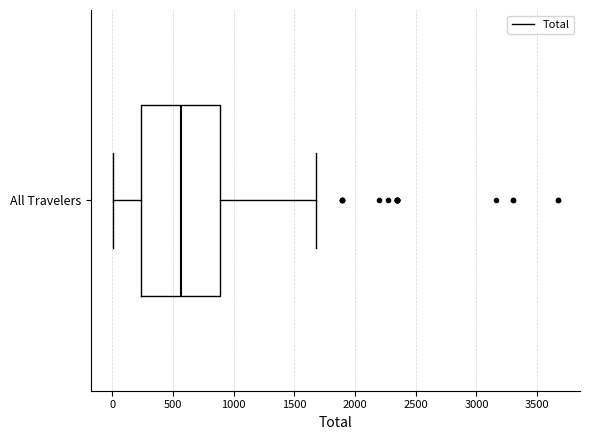

Read this box plot against the x-axis: the position of the median line, the range covered by the box, and the ends of both whiskers. The values are not printed on the chart, so give them approximately, as read against the axis.

median 550, box 250 to 900, whiskers 0 to 1700